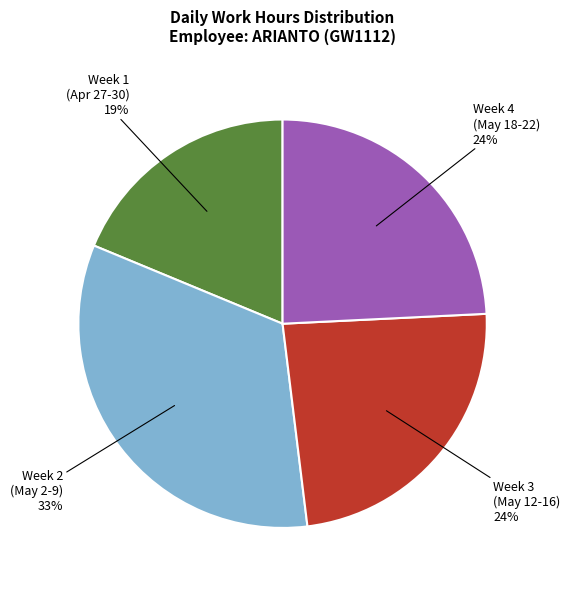

Is there a majority slice in this chart?

No